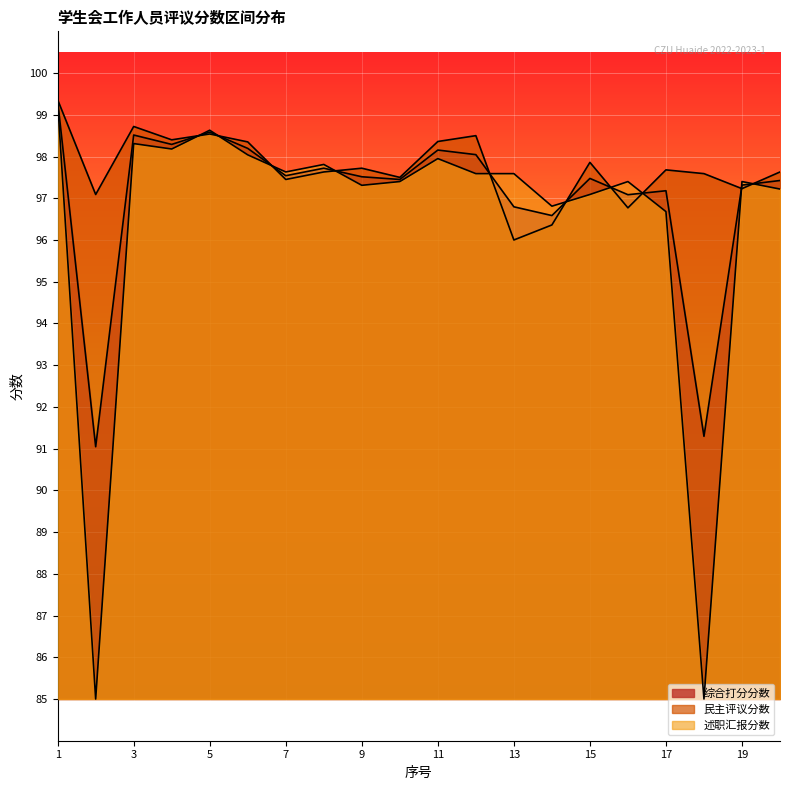

What is the difference between the maximum and minimum values in the 民主评议分数 series?

3.4